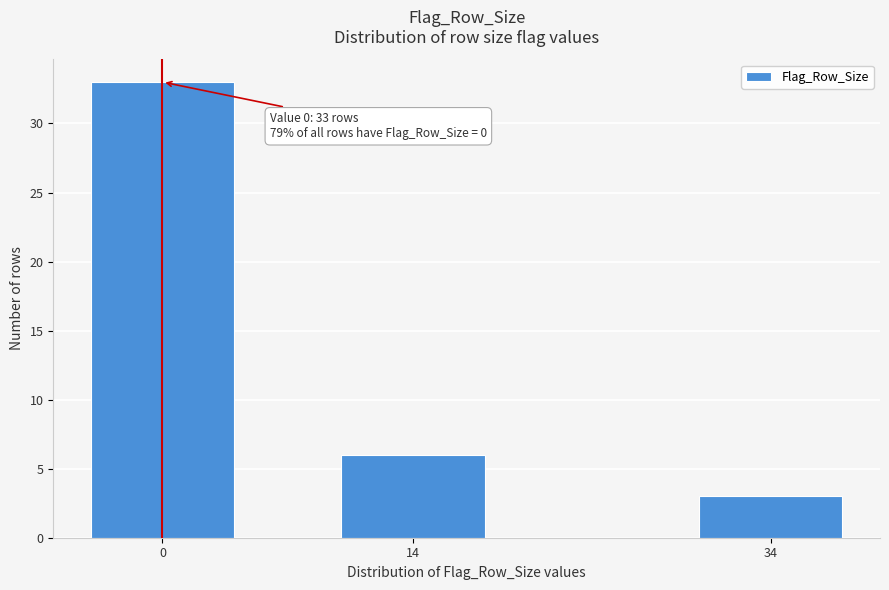

Reading left to right, extract all data points from this chart.

0=33	14=6	34=3